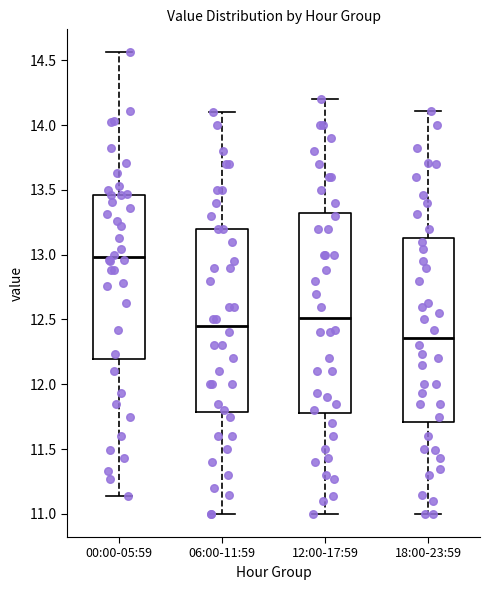

Where is the lower edge of the box for 00:00-05:59 on the y-axis? The values are not printed on the chart, so give them approximately, as read against the axis.

12.20